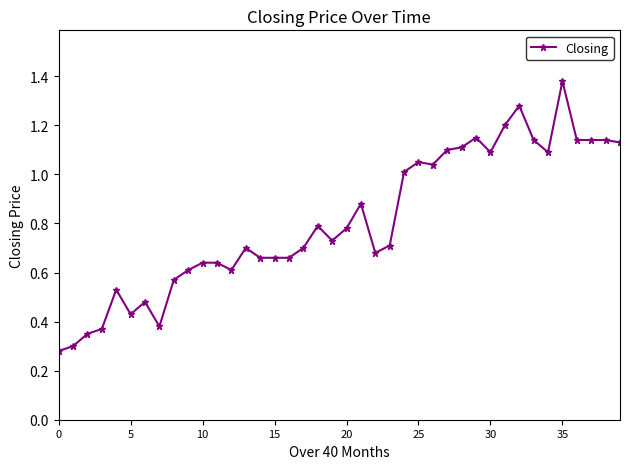

What is the sum of all values?

32.3